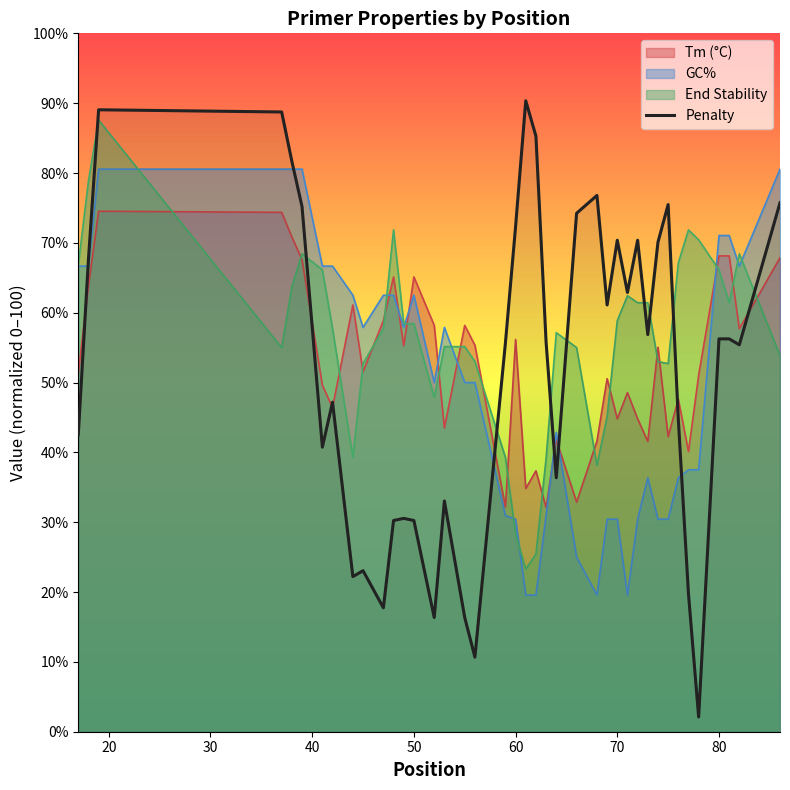

Which series has the widest spread of values?

Penalty